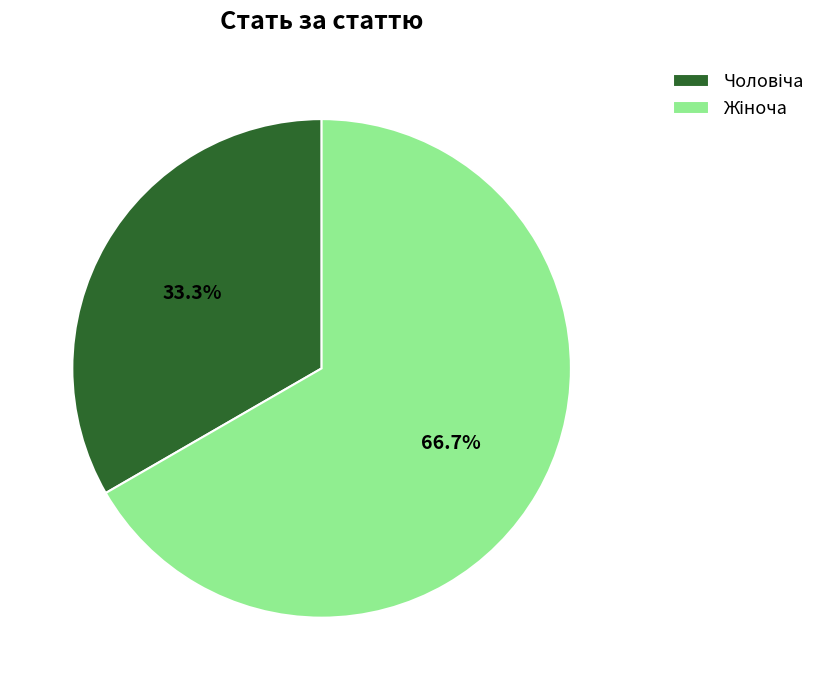

Does any single category account for the majority?

Yes